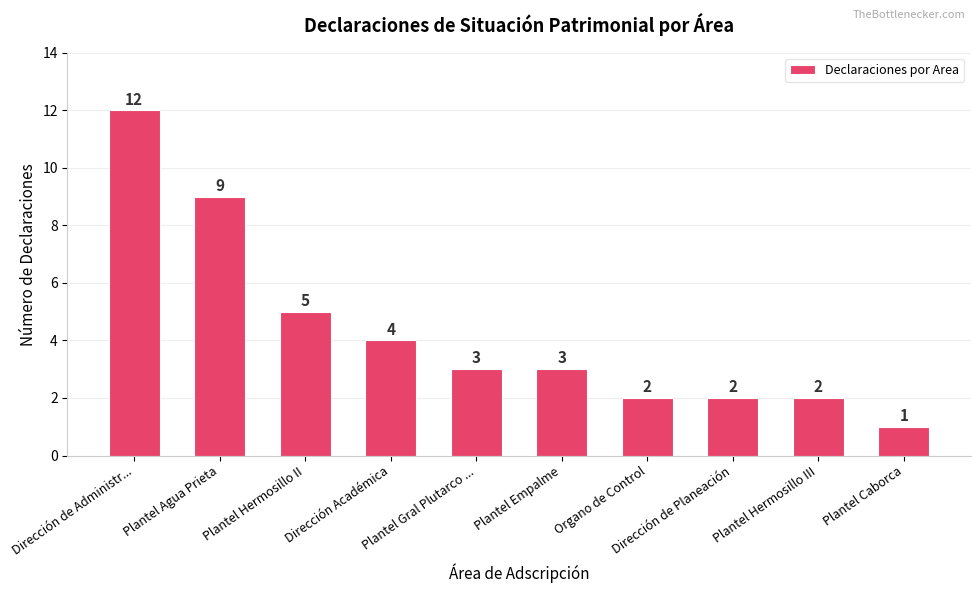

What is the greatest value displayed?

12